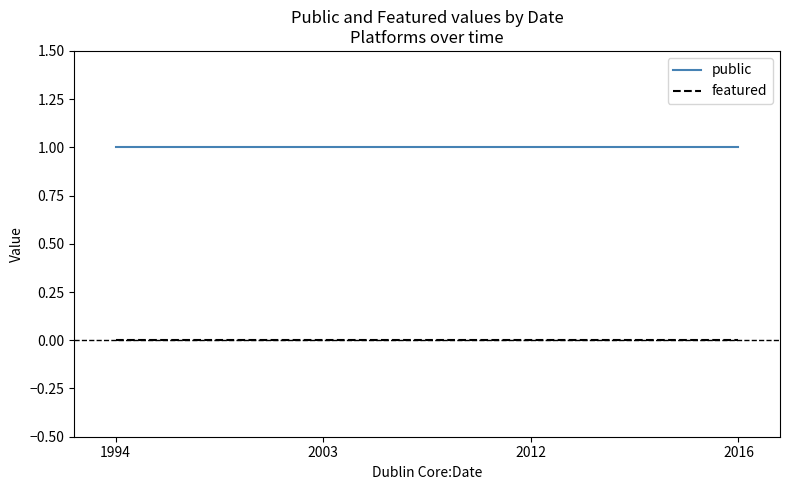

The public series shows 0 at 2016. True or false?

False